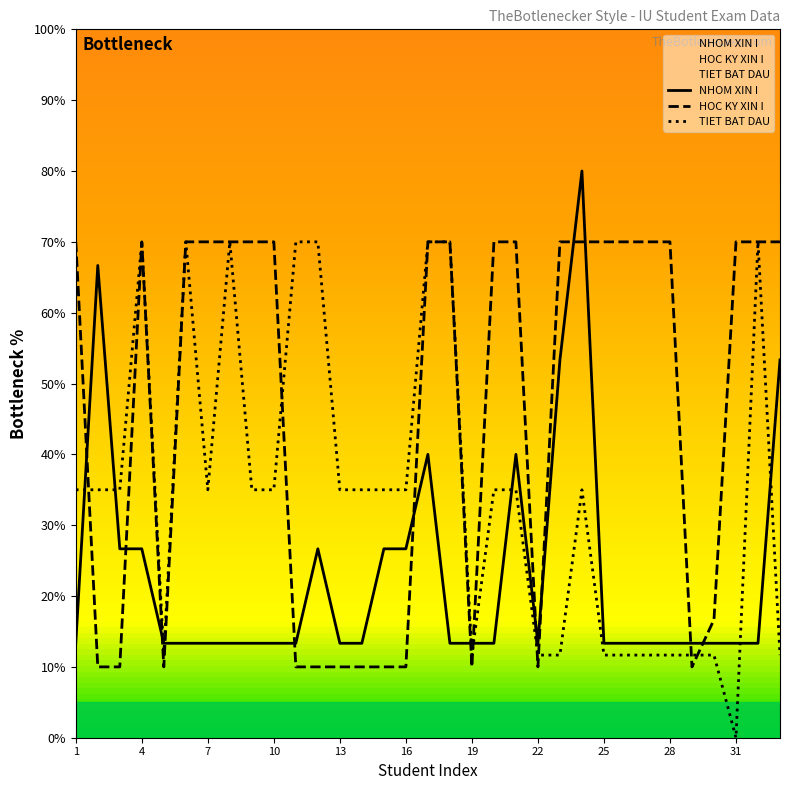

True or false: NHOM XIN I and TIET BAT DAU cross at least once.

True